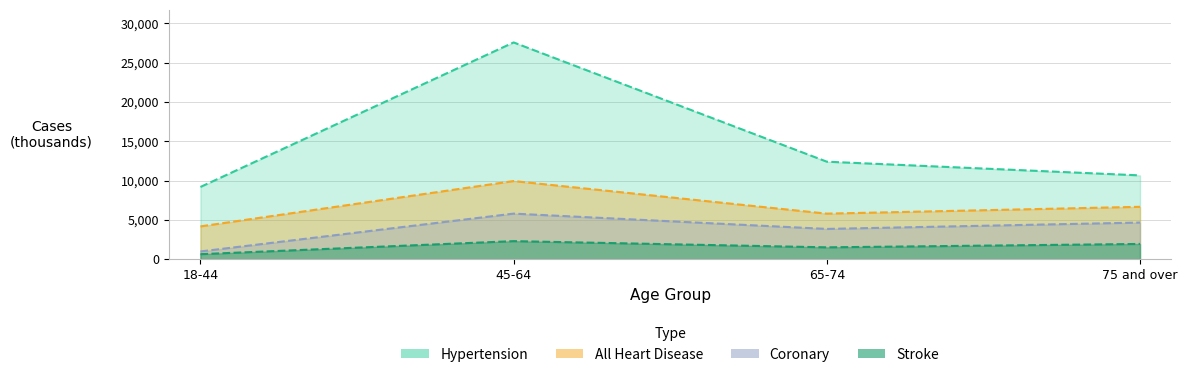

What is the value of the Hypertension point at the 4th from the left?

10661